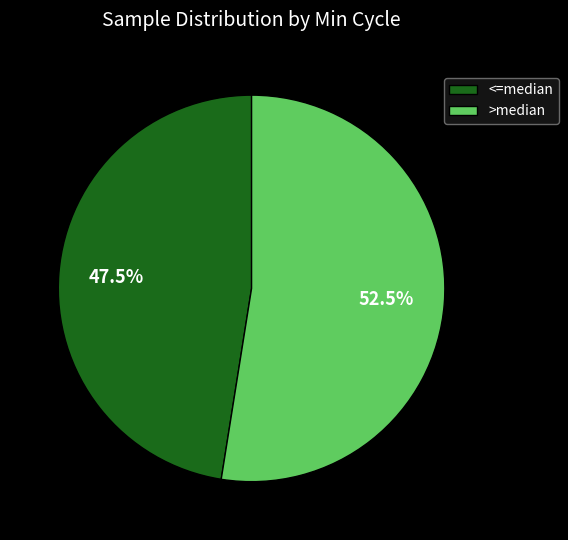

What is the total percentage of <=median and >median?

100.0%